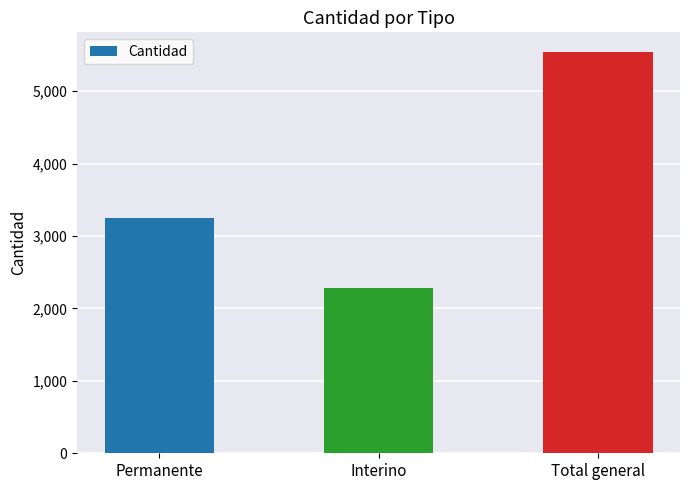

What is the difference between the values at Total general and Permanente?

2283